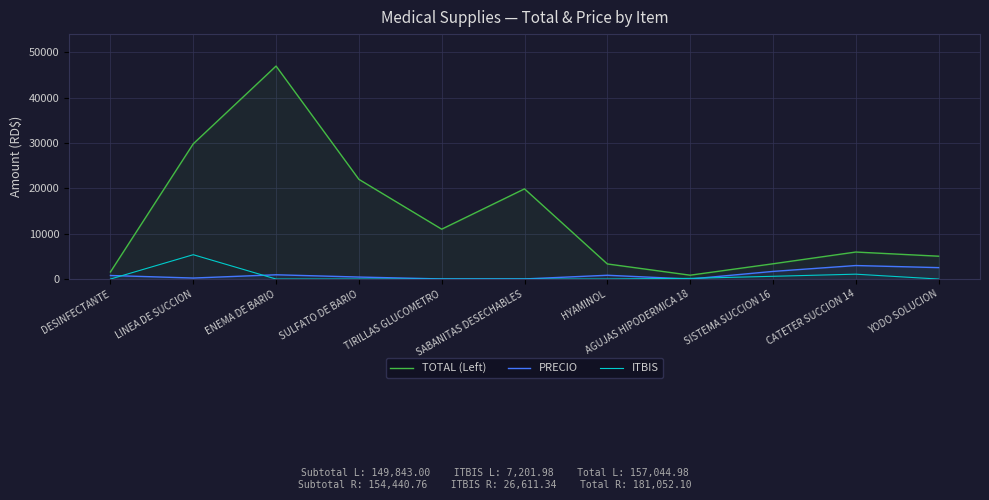

Which category has the highest value in the ITBIS series?

LINEA DE SUCCION